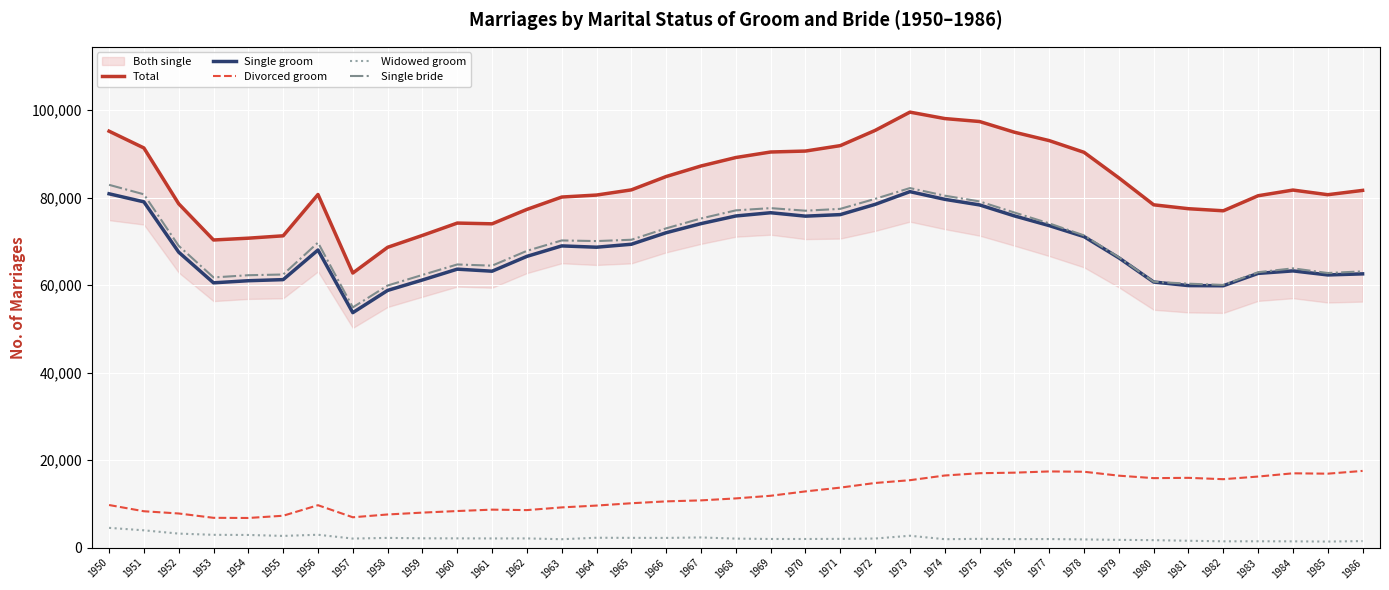

Is this an area chart (filled region under the line)?

No